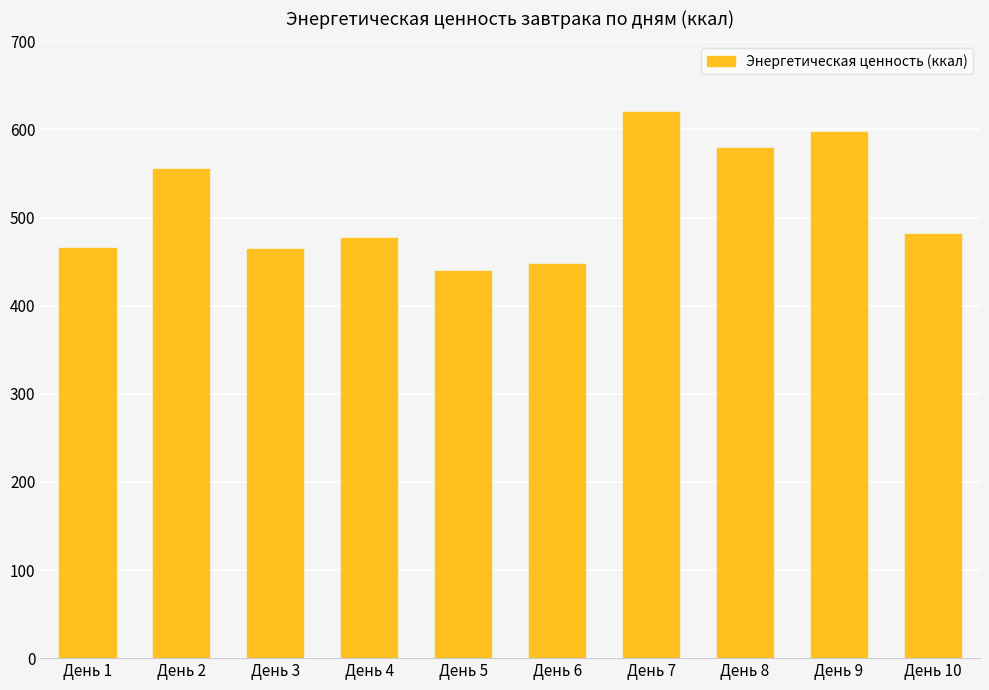

What value does the data have at День 5?

439.8